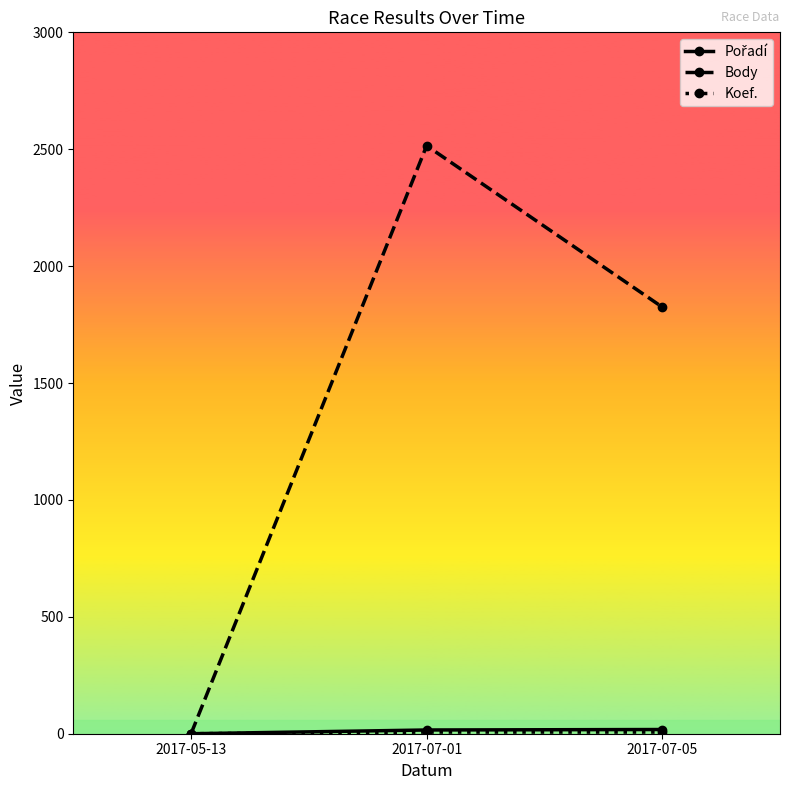

Which series has the largest range (max minus min)?

Body